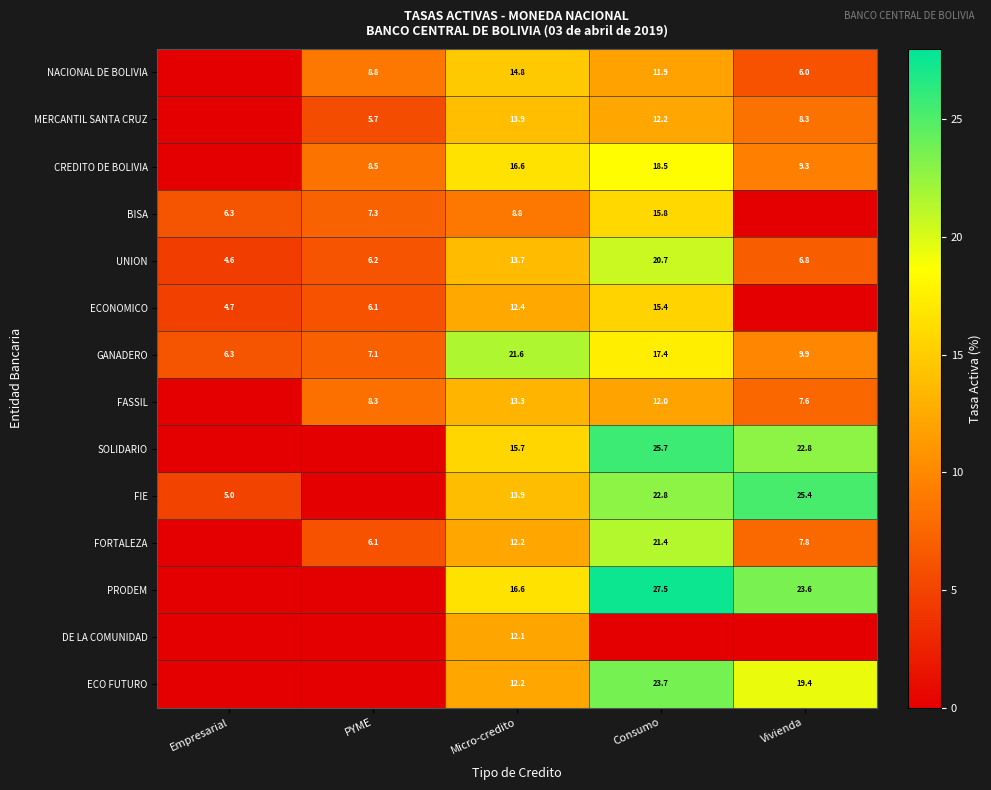

What is the average value of the UNION series?

10.4